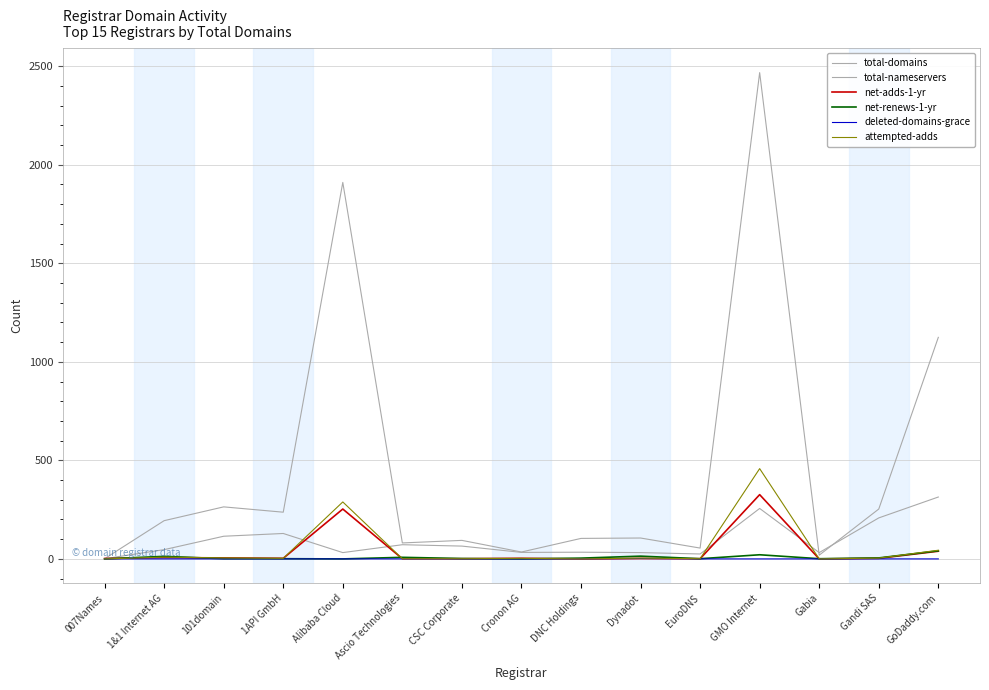

At how many categories does at least one series exceed 1580?

2